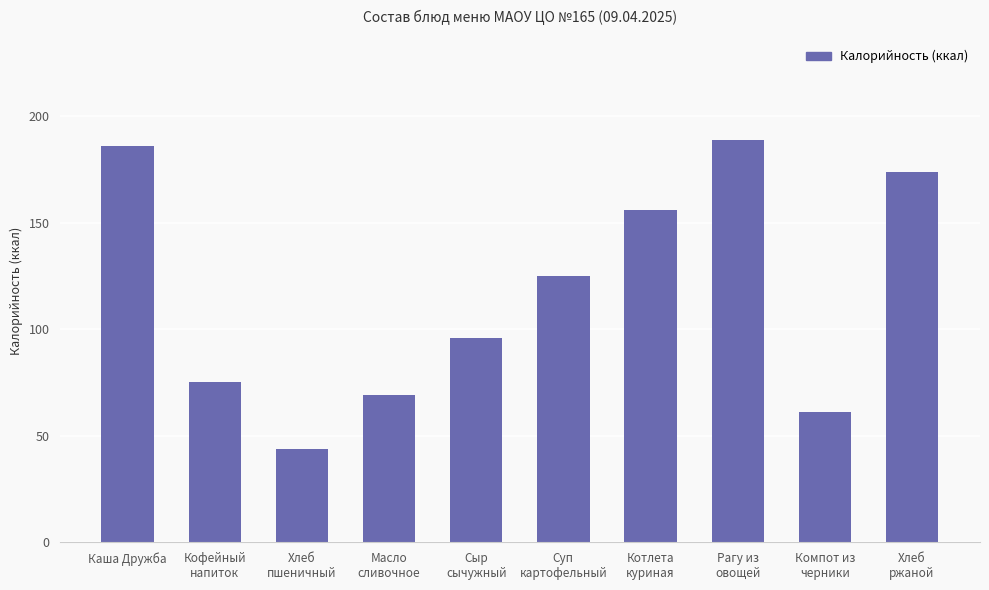

Which category has the highest value across all series?

Рагу из
овощей